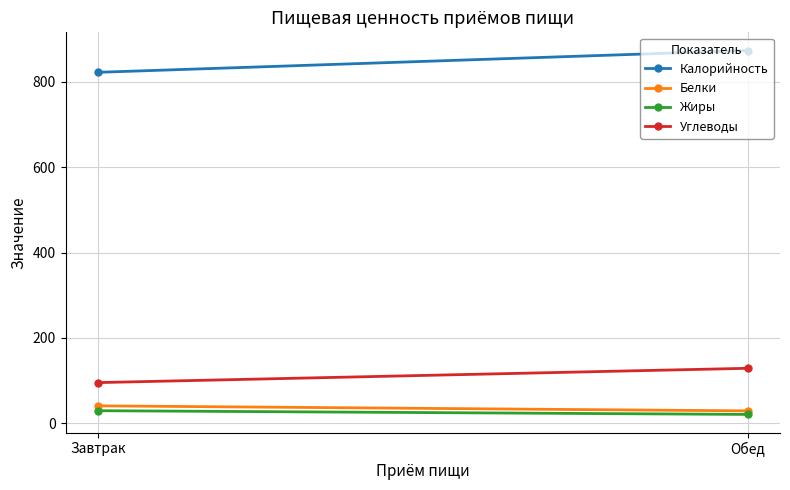

What is the label of the 1st point from the left?

Завтрак